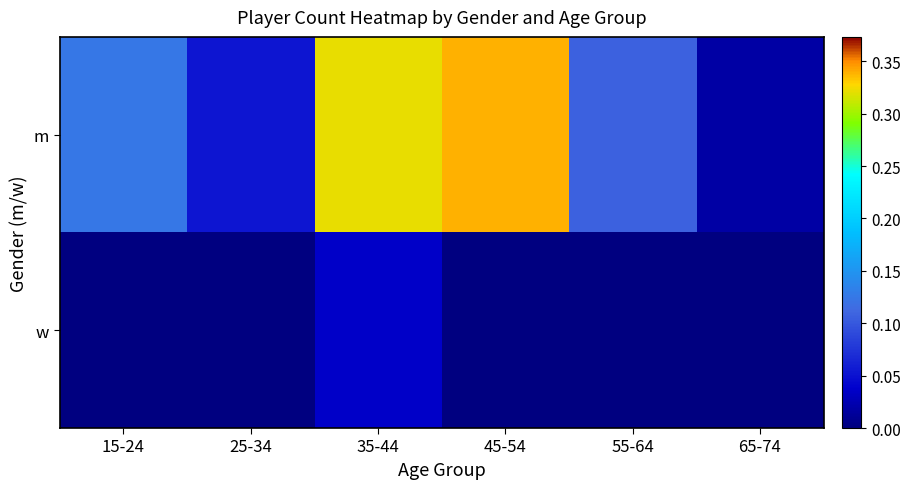

Reading left to right, list all the values displayed in this chart.

m: 15-24=0.1	25-34=0.1	35-44=0.3	45-54=0.3	55-64=0.1	65-74=0.0
w: 15-24=0.0	25-34=0.0	35-44=0.0	45-54=0.0	55-64=0.0	65-74=0.0